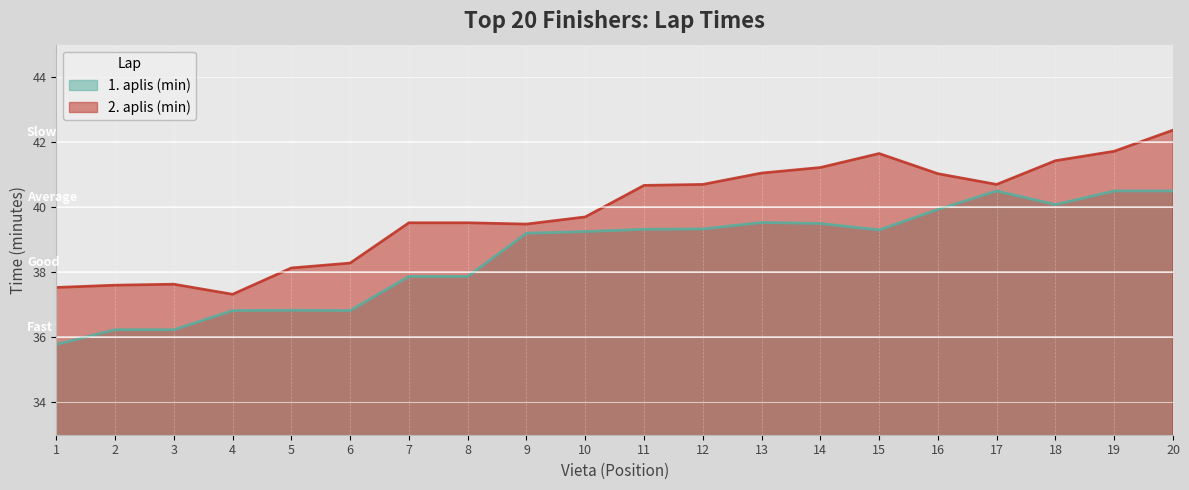

List the labels in order of 1. aplis (min) value, largest first.

17, 19, 20, 18, 16, 13, 14, 12, 11, 15, 10, 9, 7, 8, 5, 4, 6, 2, 3, 1